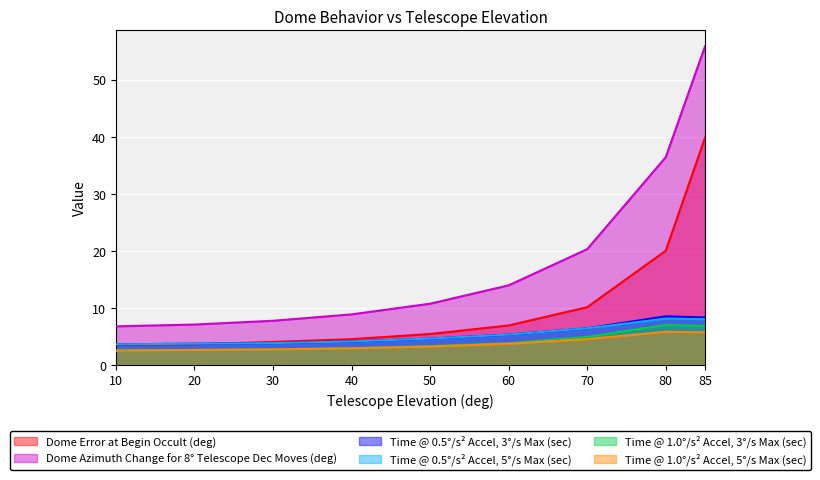

What is the difference between the highest and lowest values at 50?

7.5